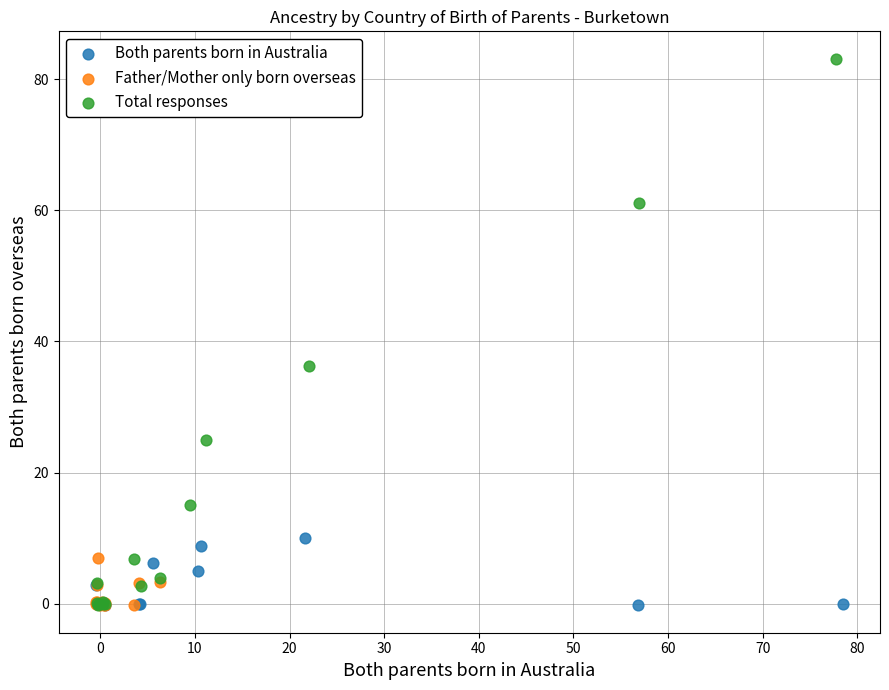

What are all the series names shown in the legend?

Both parents born in Australia, Father/Mother only born overseas, Total responses